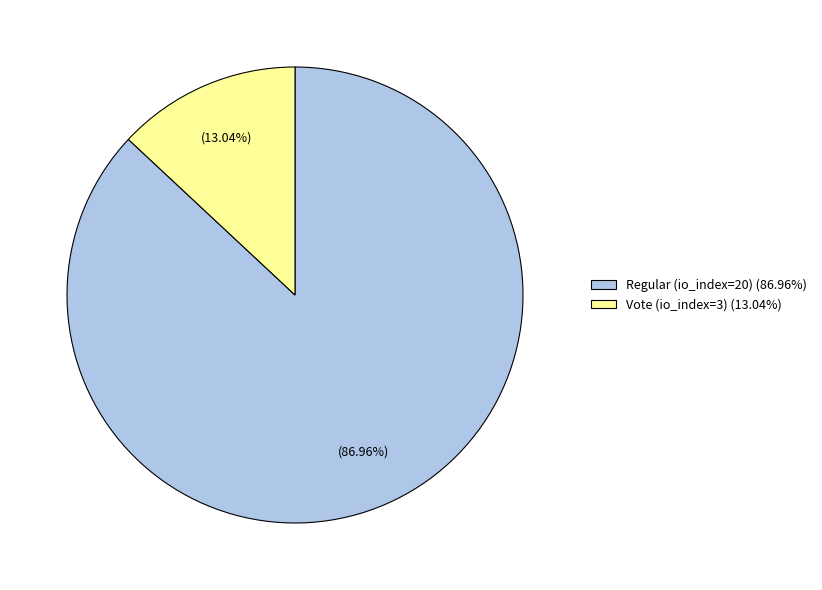

Rank the categories by value from highest to lowest.

Regular (io_index=20), Vote (io_index=3)